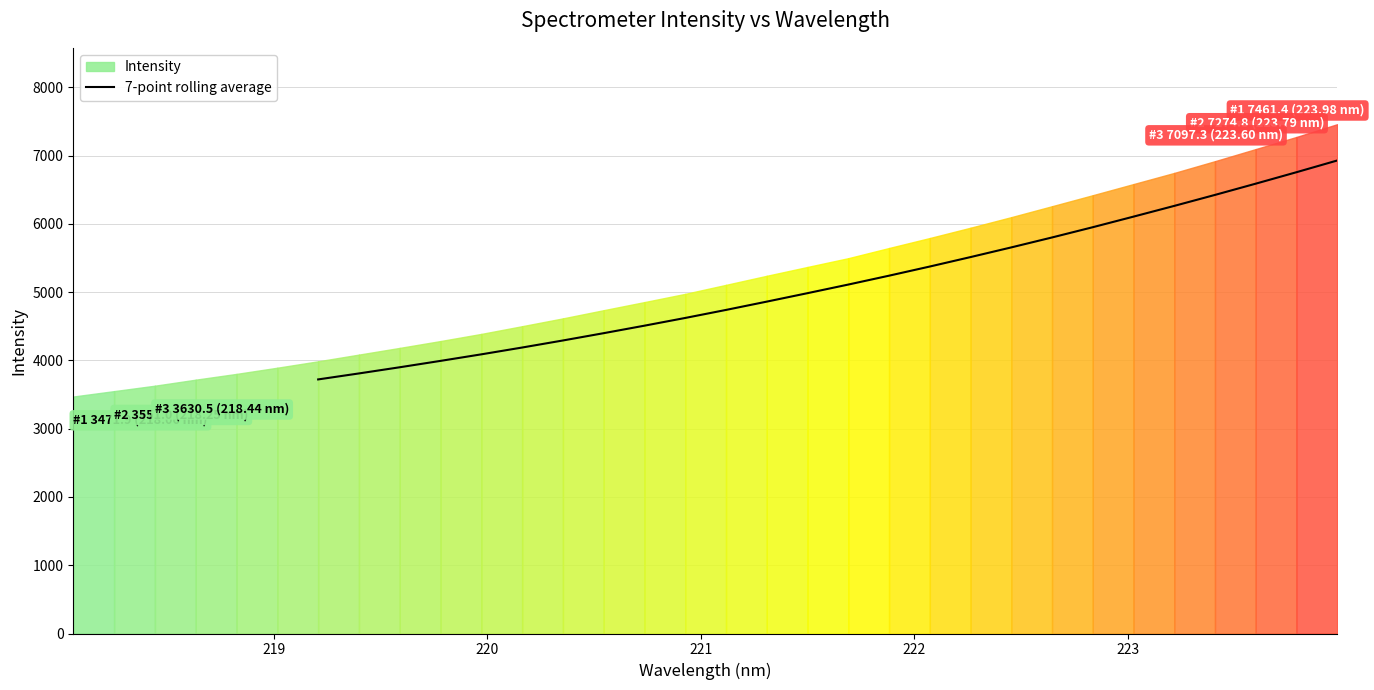

What is the maximum value for 7-point rolling average?

6929.7